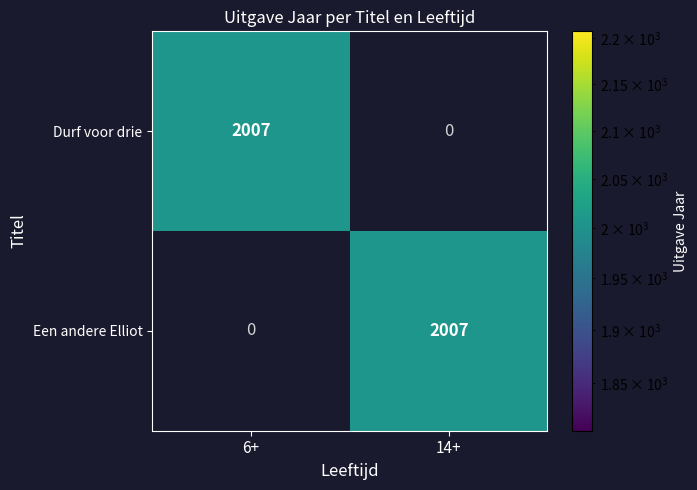

Rank the series at 6+ from highest to lowest value.

Durf voor drie, Een andere Elliot